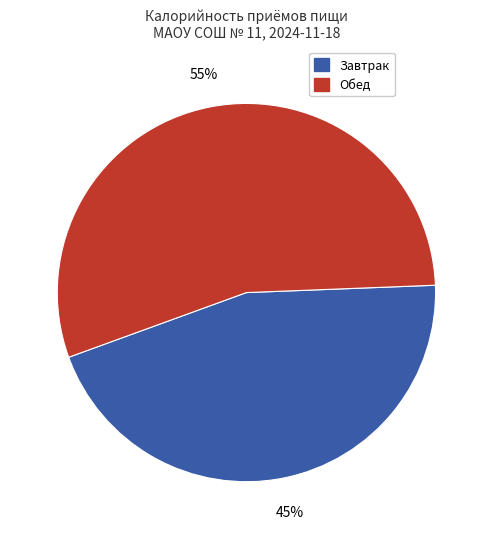

Rank the categories by value from lowest to highest.

Завтрак, Обед